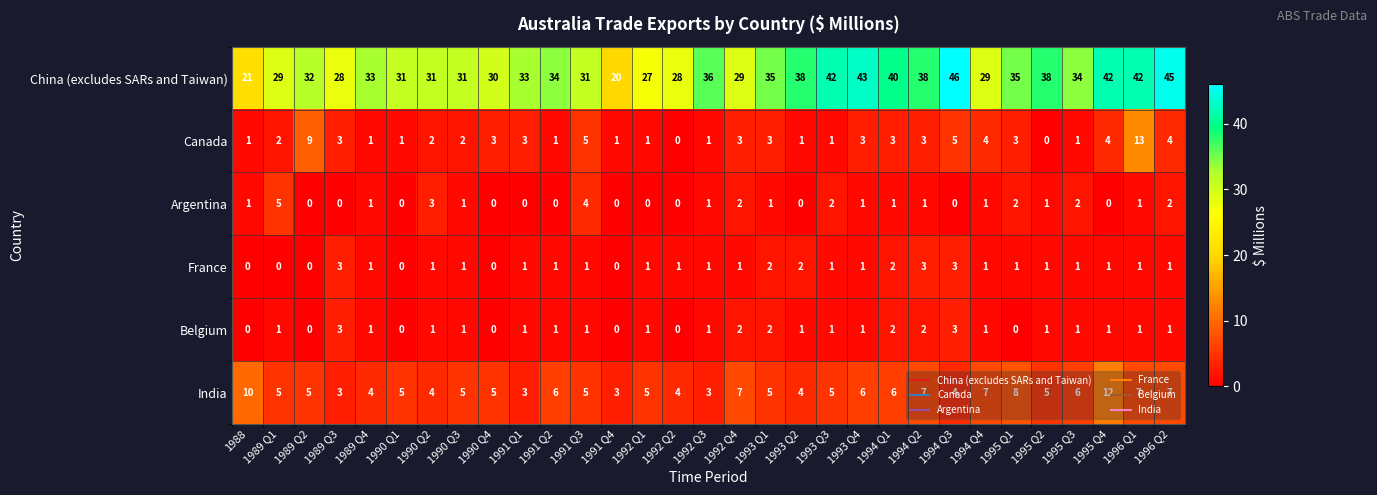

At which category is the sum across all series the highest?

1996 Q1